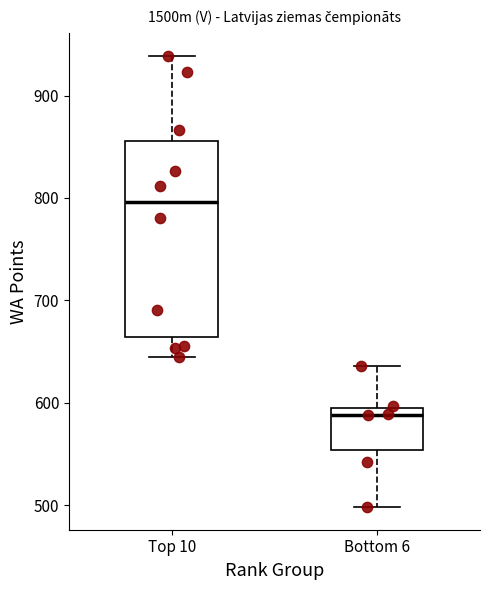

Reading left to right, read every box against the y-axis: the position of its median line, the range the box covers, and the ends of its whiskers. The values are not printed on the chart, so give them approximately, as read against the axis.

Top 10: median 800, box 660 to 860, whiskers 650 to 940
Bottom 6: median 590, box 550 to 600, whiskers 500 to 640